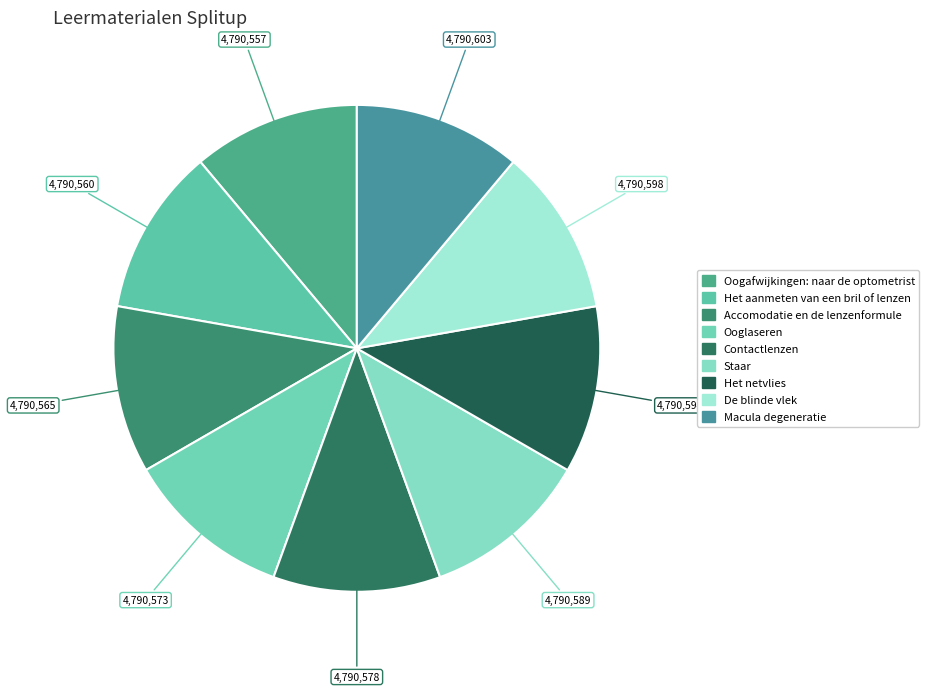

What is the ratio of the value at De blinde vlek to the value at Het aanmeten van een bril of lenzen?

1.0